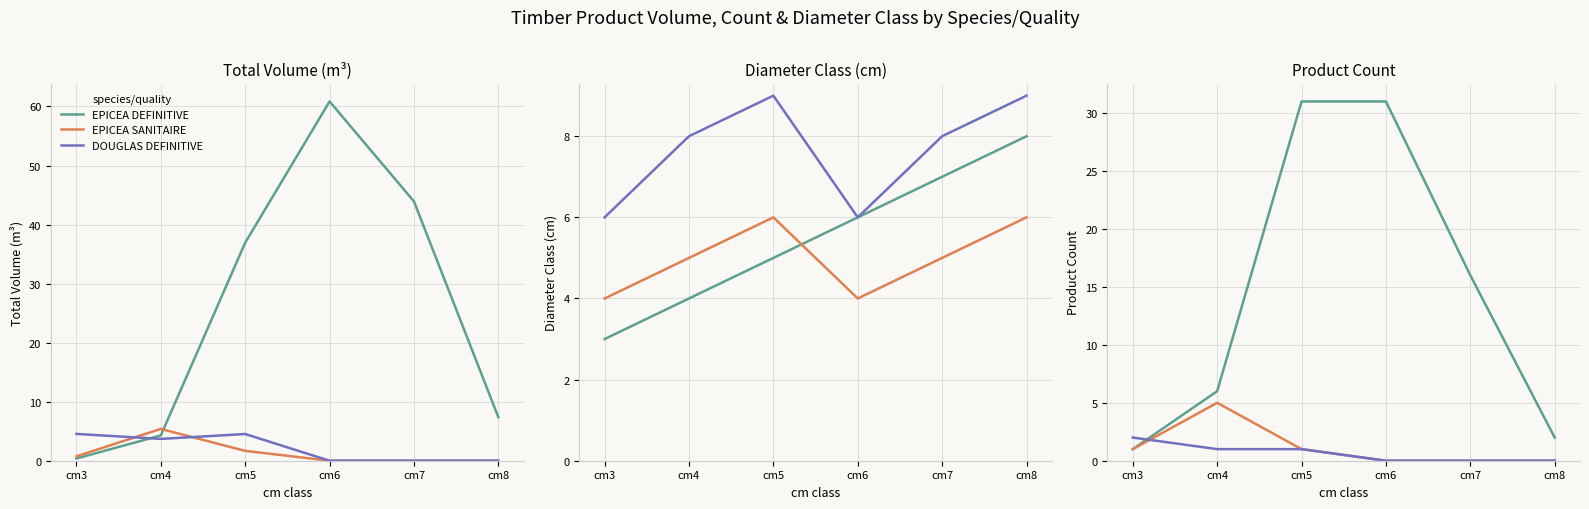

What is the average value of the EPICEA DEFINITIVE series?

14